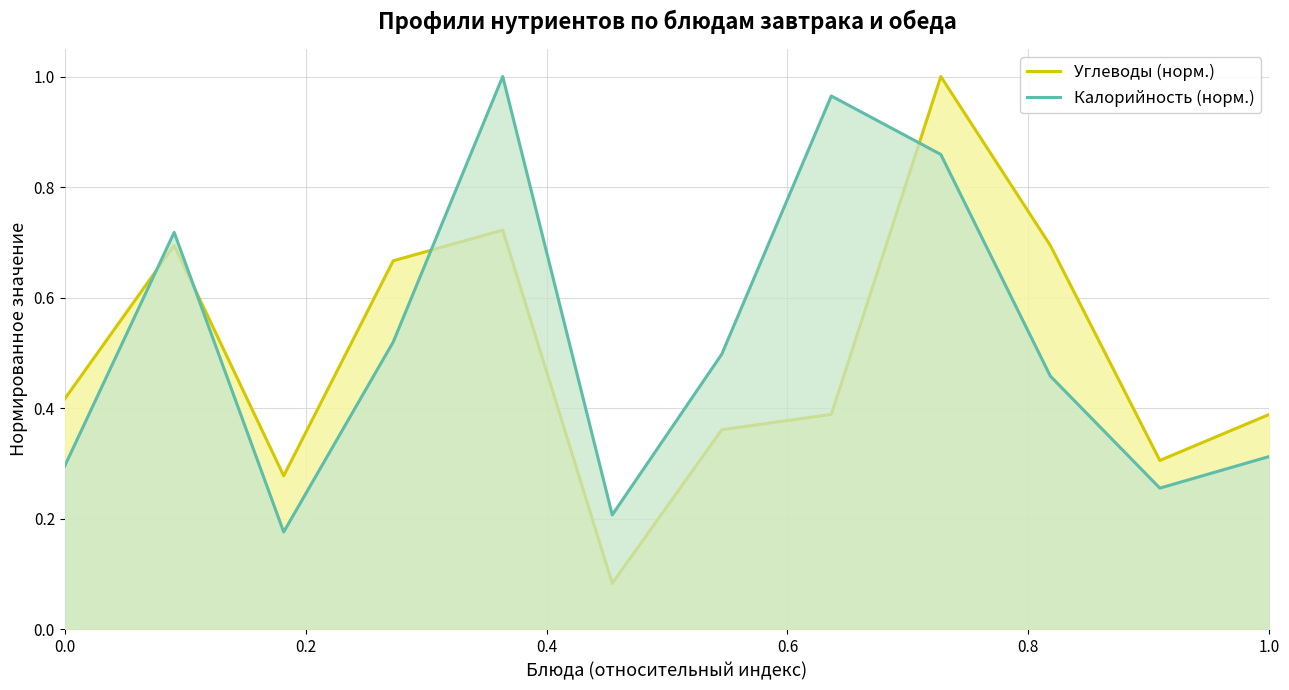

Which series has the largest range (max minus min)?

Углеводы (норм.)